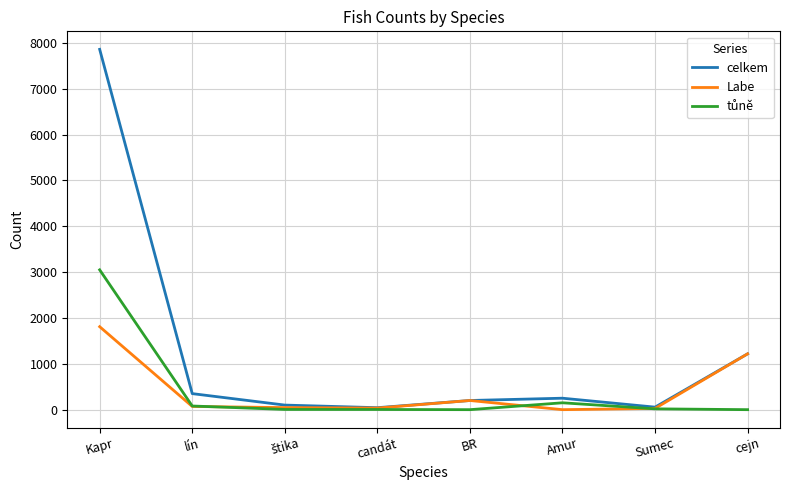

The Labe series shows 0 at Amur. True or false?

True